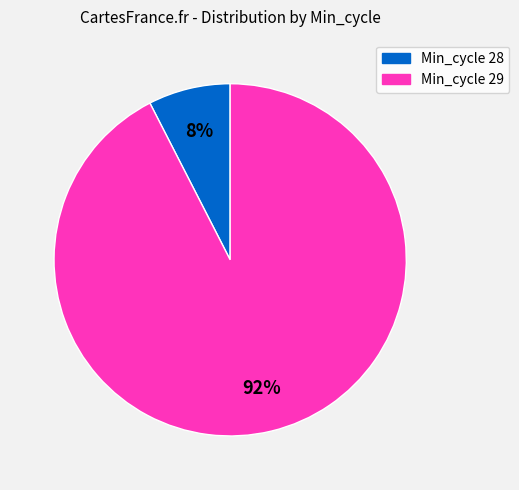

To the nearest percent, what is the average slice percentage?

50%